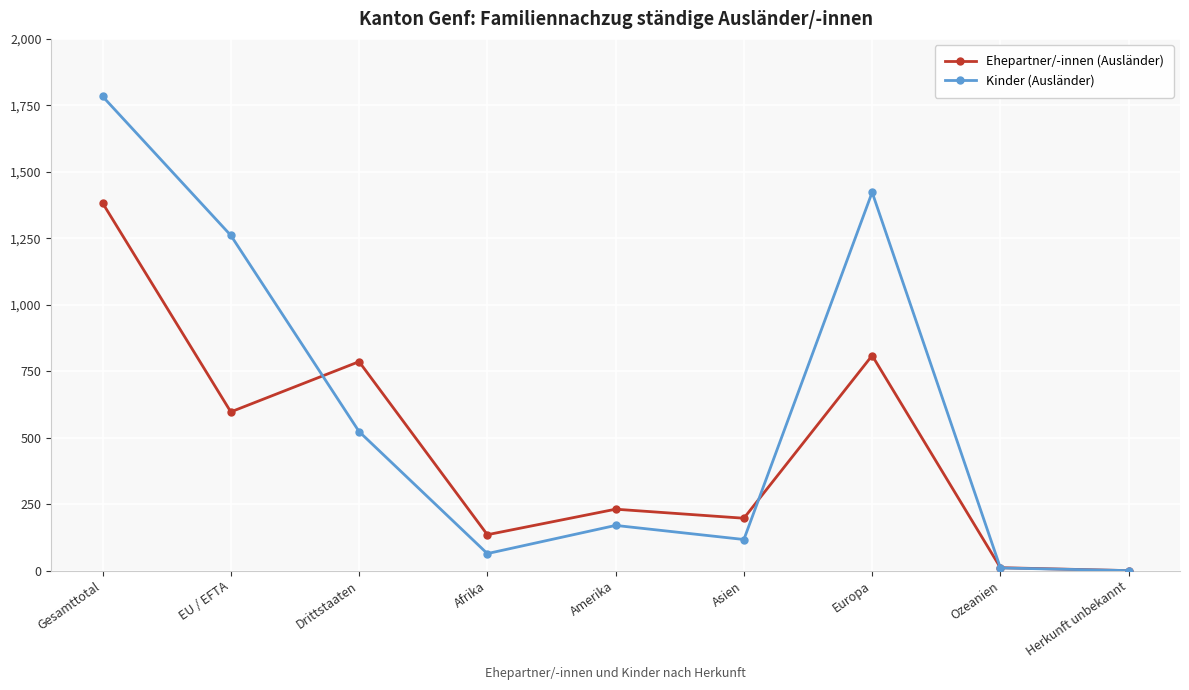

Is this an area chart (filled region under the line)?

No